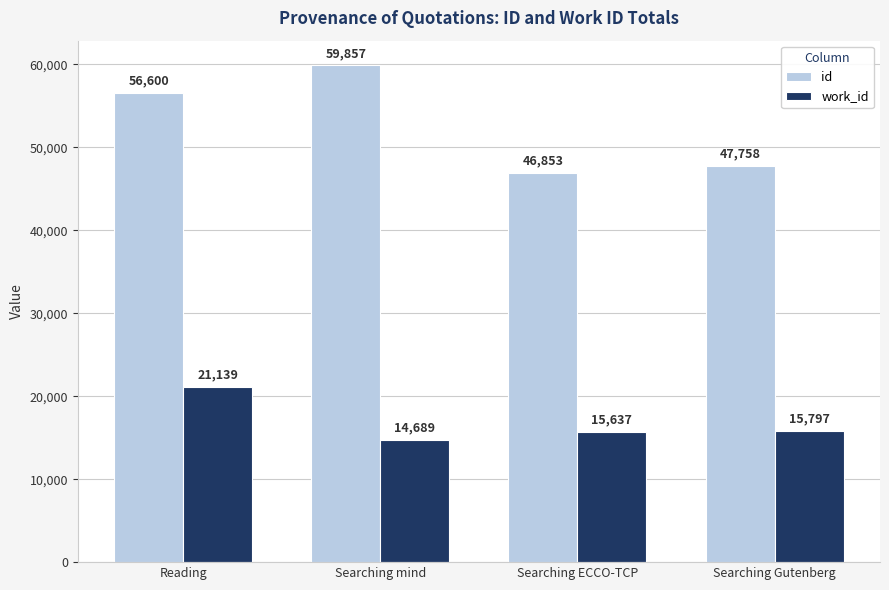

Rank the series by their maximum value, from highest to lowest.

id, work_id